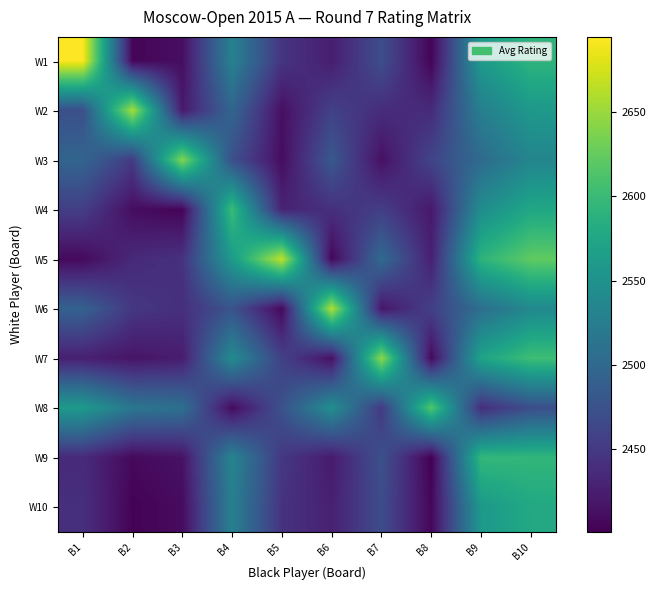

Which series has the widest spread of values?

W1